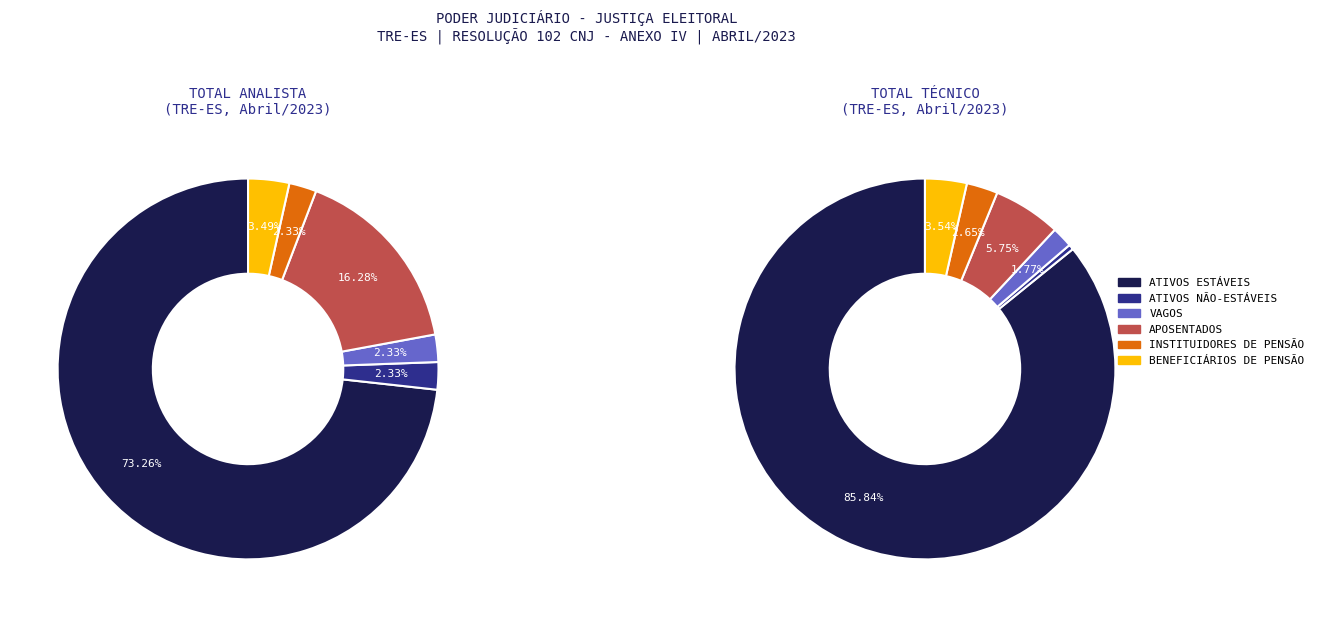

What percentage do TOTAL ANALISTA and TOTAL TÉCNICO together represent?

100.0%